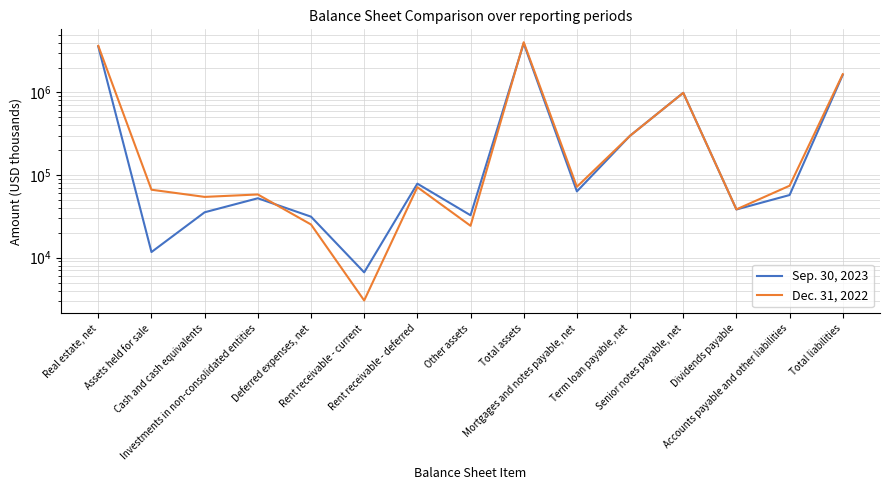

At Accounts payable and other liabilities, list the series in order from smallest to largest.

Sep. 30, 2023, Dec. 31, 2022